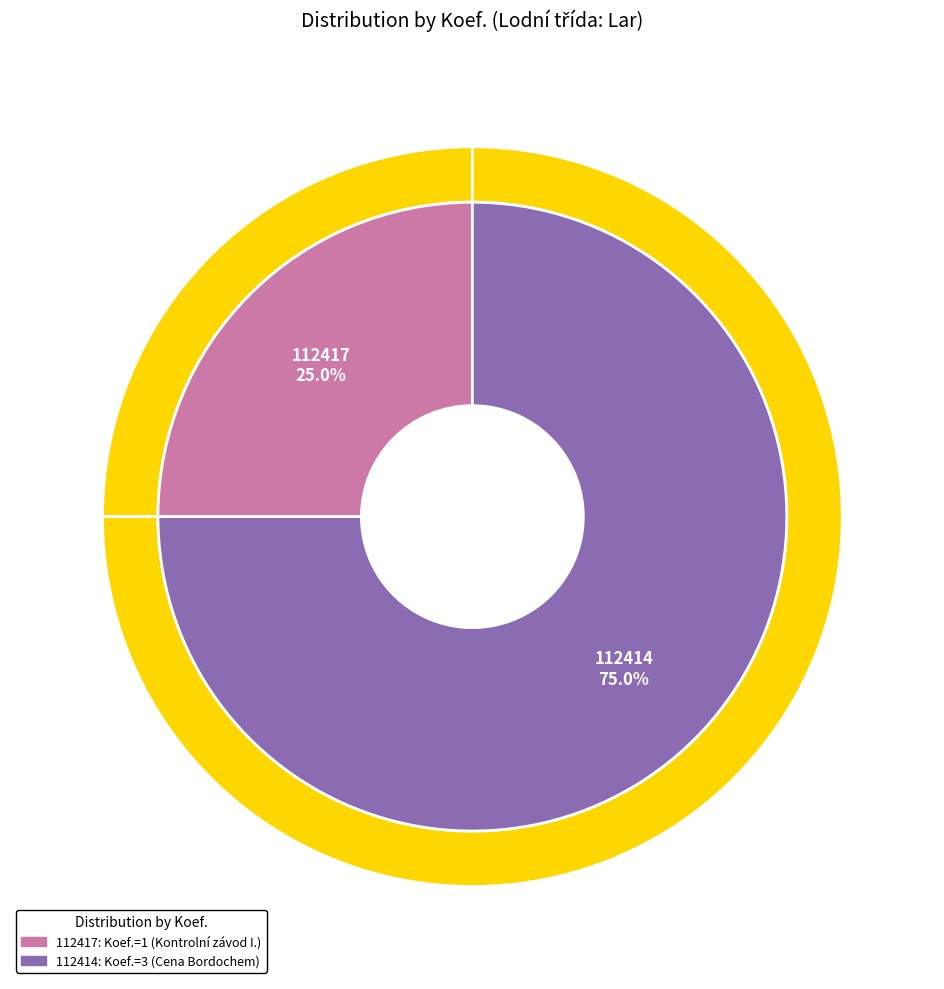

Is it true that 112417 is 11% of the pie?

False